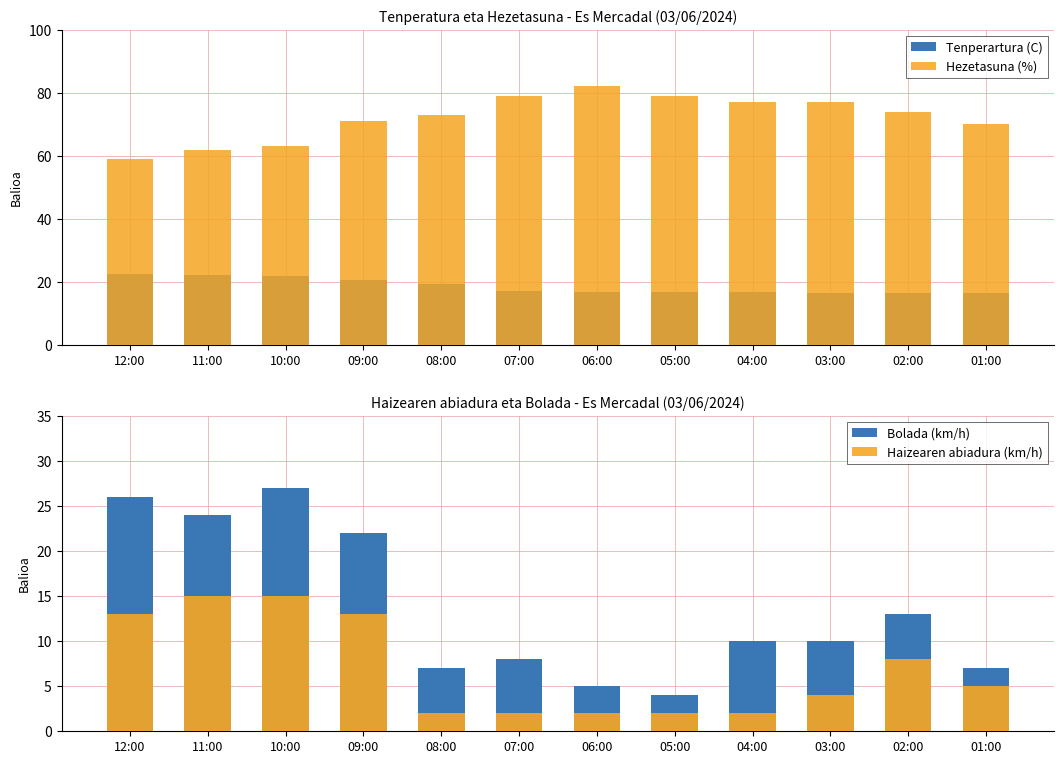

Reading left to right, transcribe all the data shown in this chart.

Tenperartura (C): 22.7	22.3	22.0	20.7	19.4	17.2	16.7	17.0	16.8	16.4	16.6	16.5
Hezetasuna (%): 59.0	62.0	63.0	71.0	73.0	79.0	82.0	79.0	77.0	77.0	74.0	70.0
Bolada (km/h): 26.0	24.0	27.0	22.0	7.0	8.0	5.0	4.0	10.0	10.0	13.0	7.0
Haizearen abiadura (km/h): 13.0	15.0	15.0	13.0	2.0	2.0	2.0	2.0	2.0	4.0	8.0	5.0